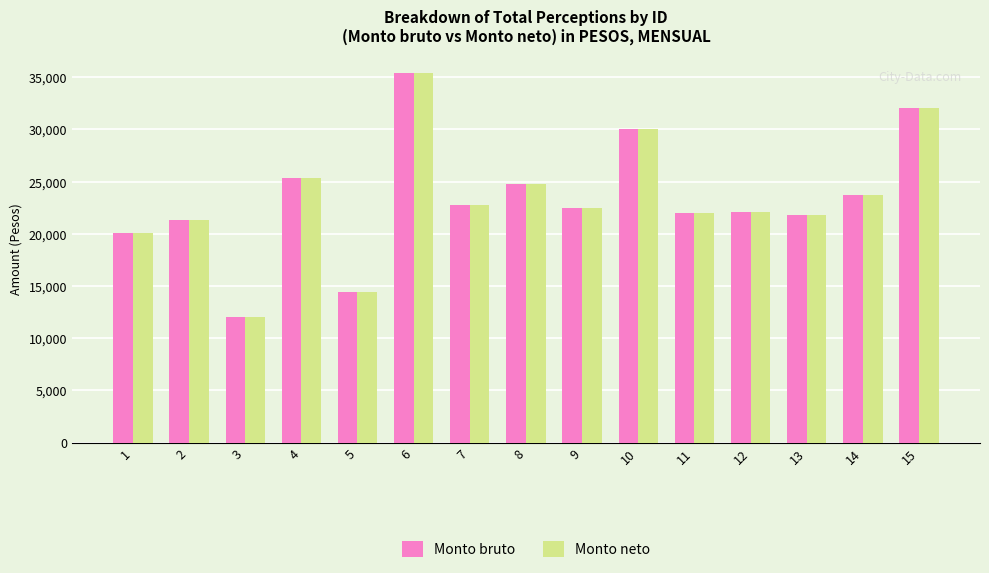

What is the maximum value for Monto neto?

35361.2